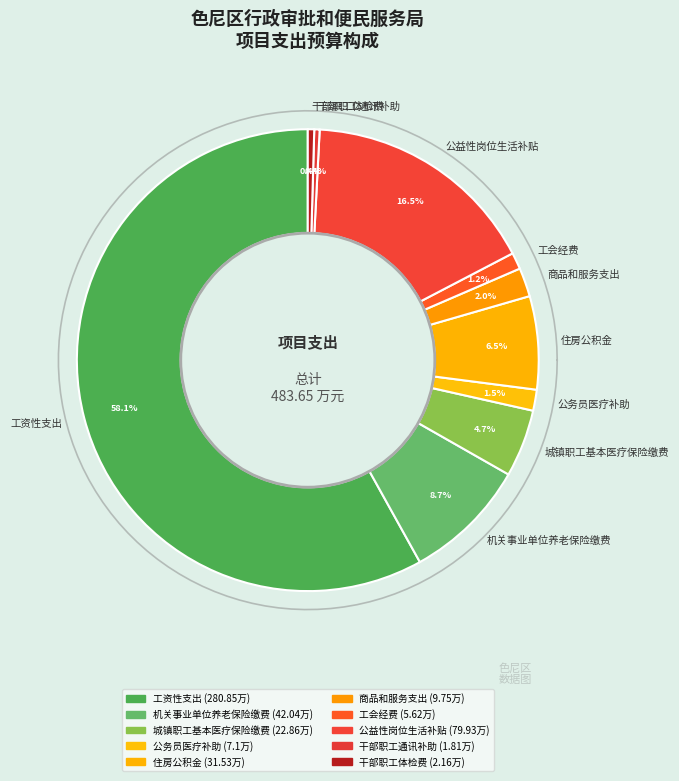

What is the largest slice in the pie chart?

工资性支出